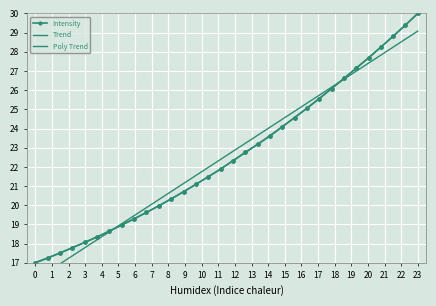

True or false: Intensity has more than 1 points higher than both neighbors.

False